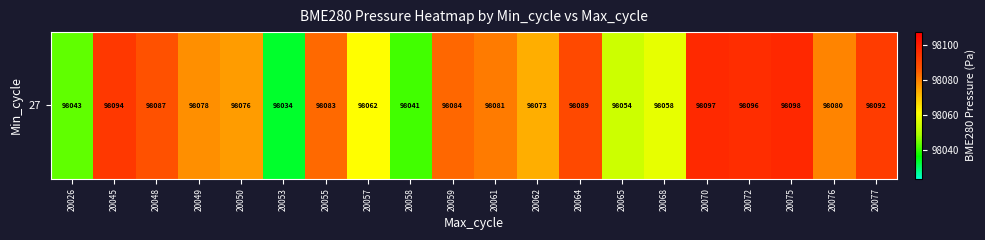

Reading left to right, what are all the values shown in this chart?

98043.4	98093.8	98087.4	98077.9	98076.1	98033.8	98083.5	98061.5	98041.3	98083.7	98080.8	98073.2	98089.2	98054.1	98057.9	98097.3	98096.1	98097.5	98079.5	98092.5